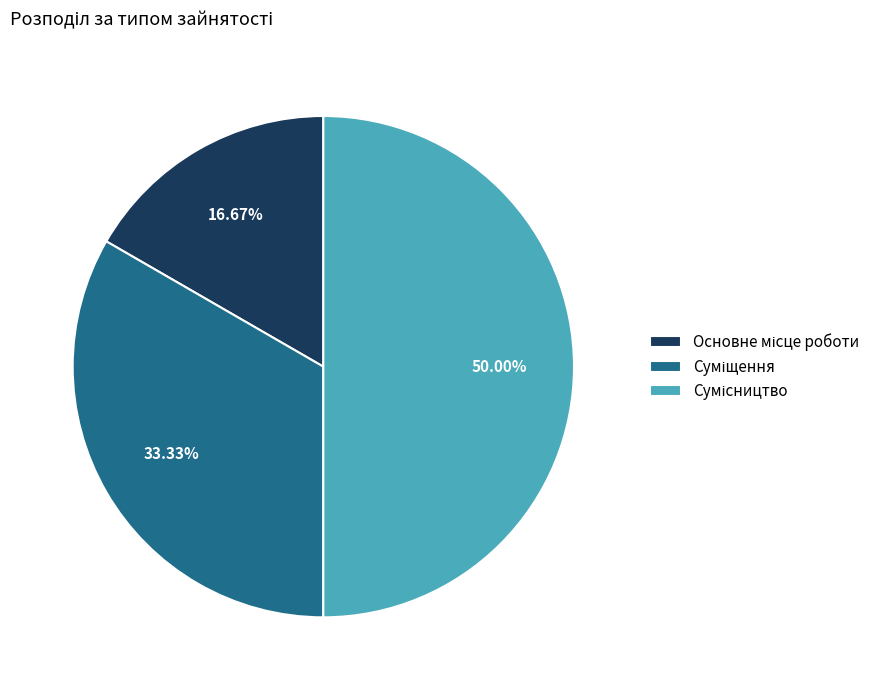

How many segments does this pie chart have?

3